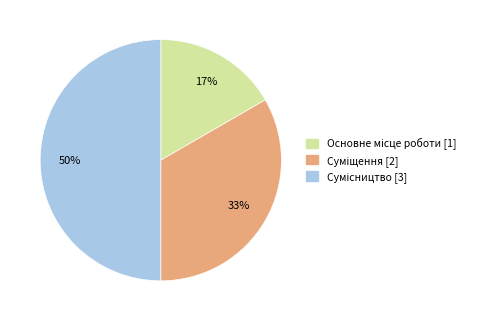

To the nearest percent, what is the average slice percentage?

33%